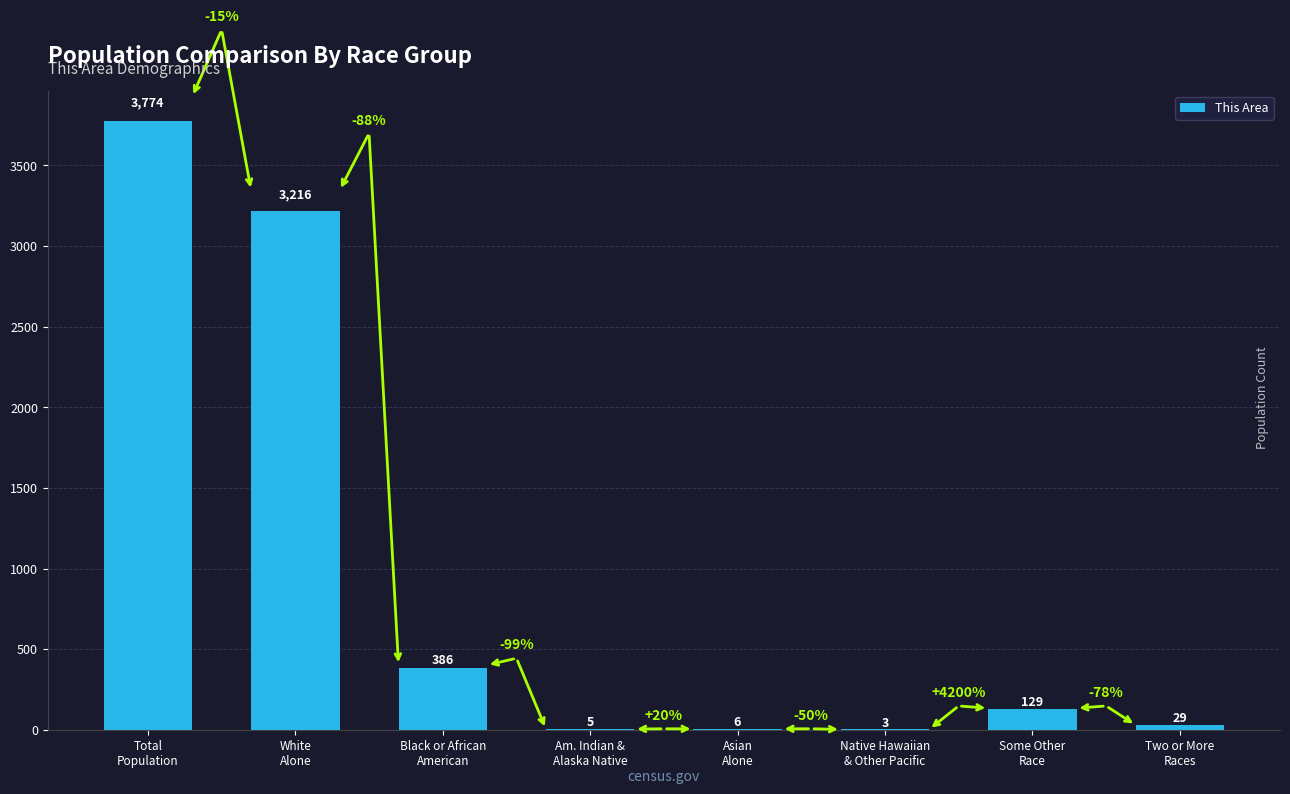

How many distinct data groups are displayed?

1